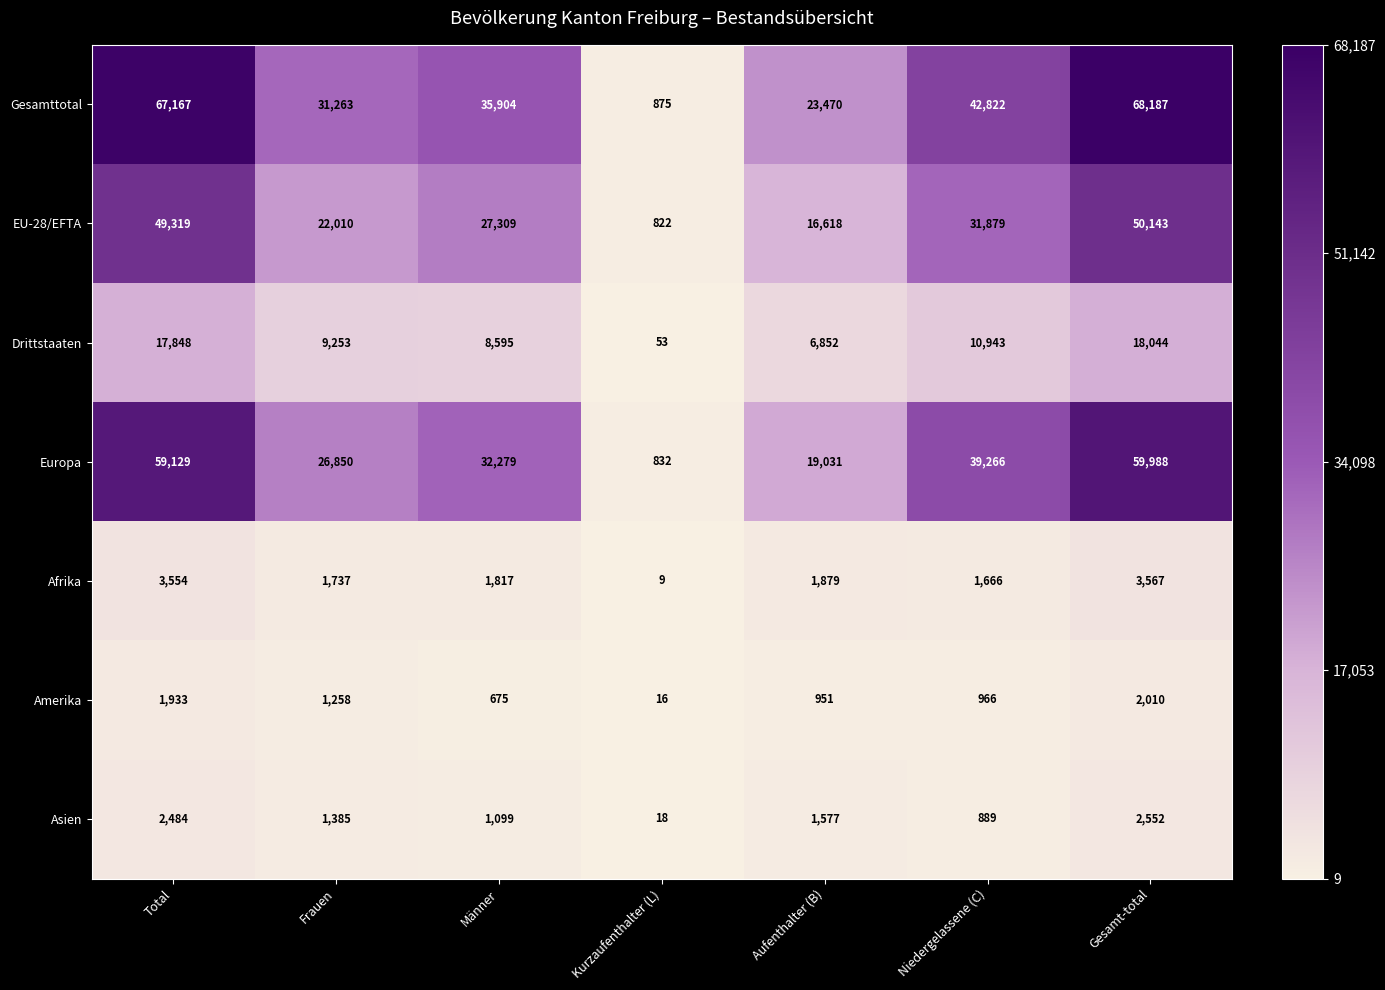

Rank the series by their maximum value, from highest to lowest.

Gesamttotal, Europa, EU-28/EFTA, Drittstaaten, Afrika, Asien, Amerika